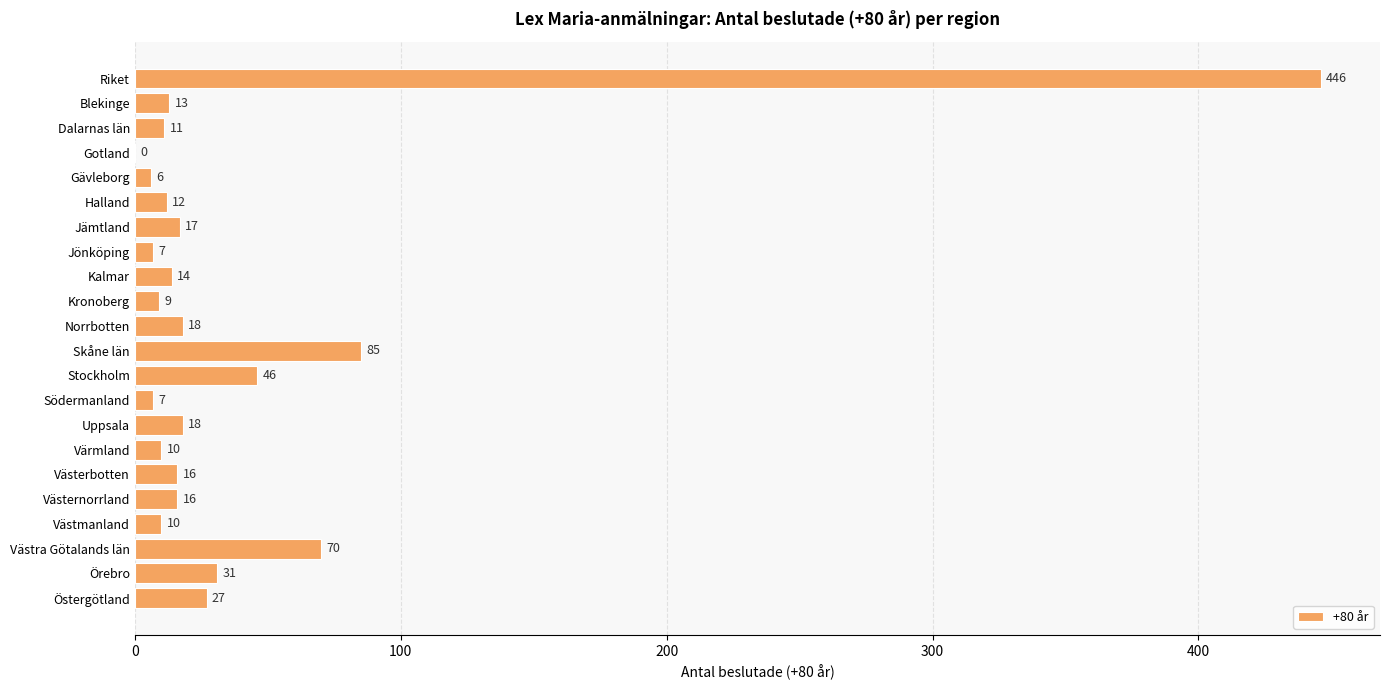

At which label is the value closest to 223?

Skåne län